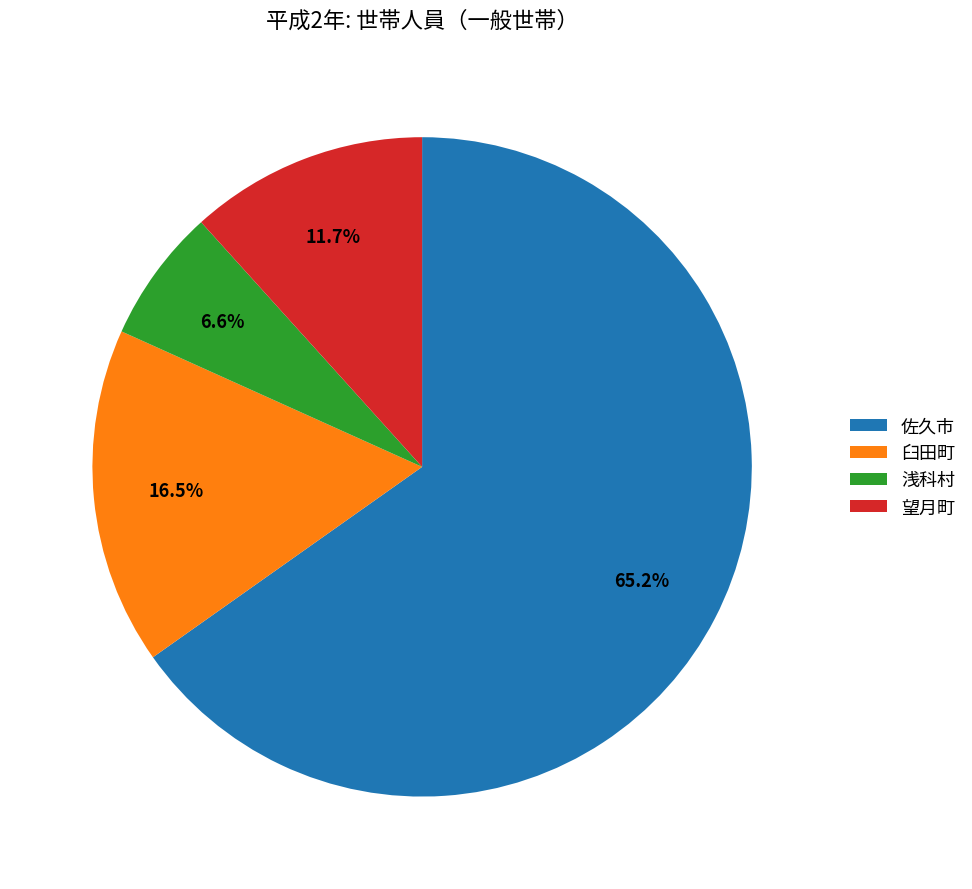

To the nearest percent, what is the difference between the 望月町 and 佐久市 slice percentages?

54%